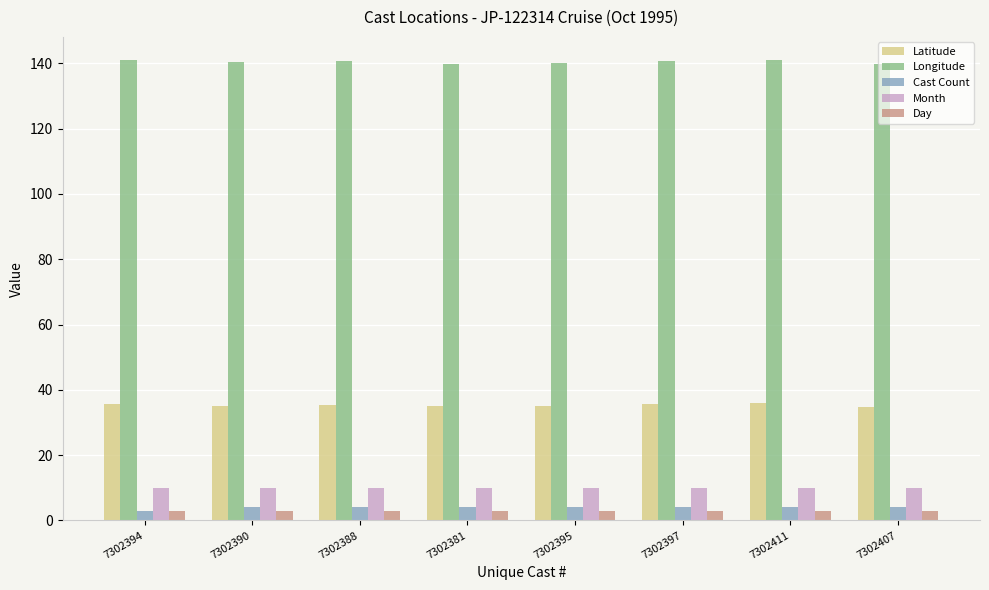

What is the sum of all Latitude values?

282.5